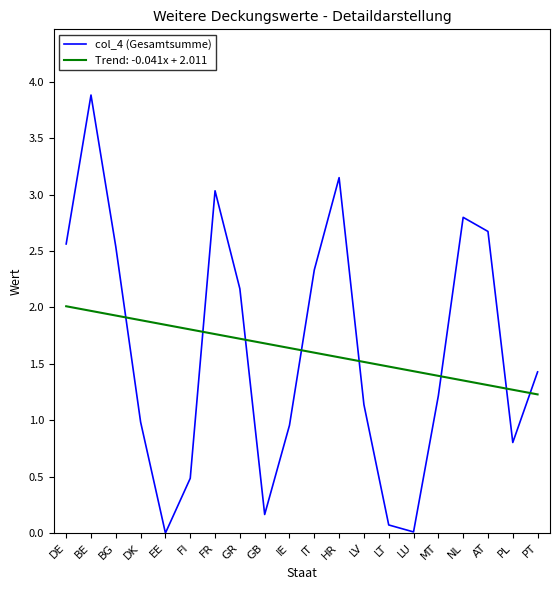

Count the number of categories in the chart.

20